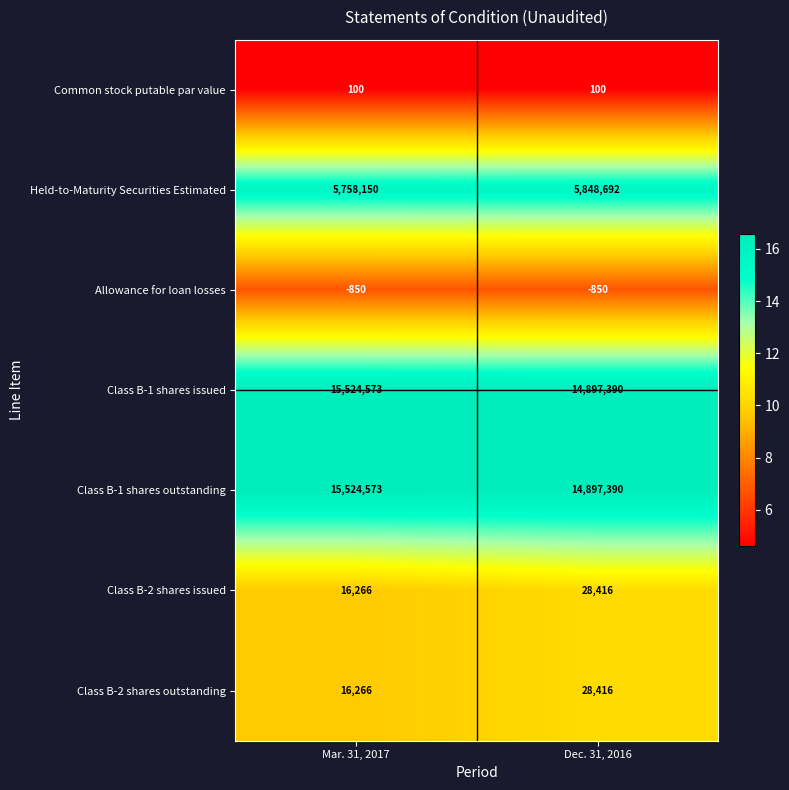

What is the difference between the maximum and minimum values in the Held-to-Maturity Securities Estimated series?

90542